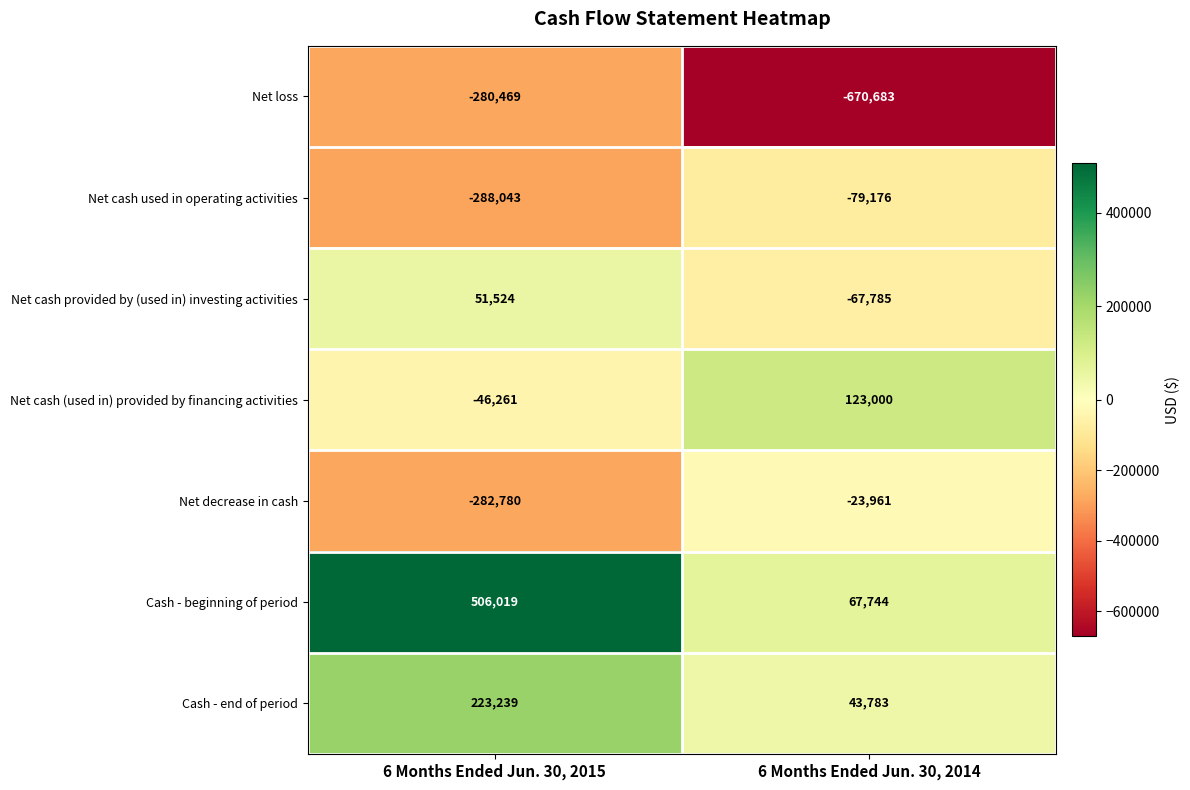

How many data points in Net decrease in cash are less than -23961?

1